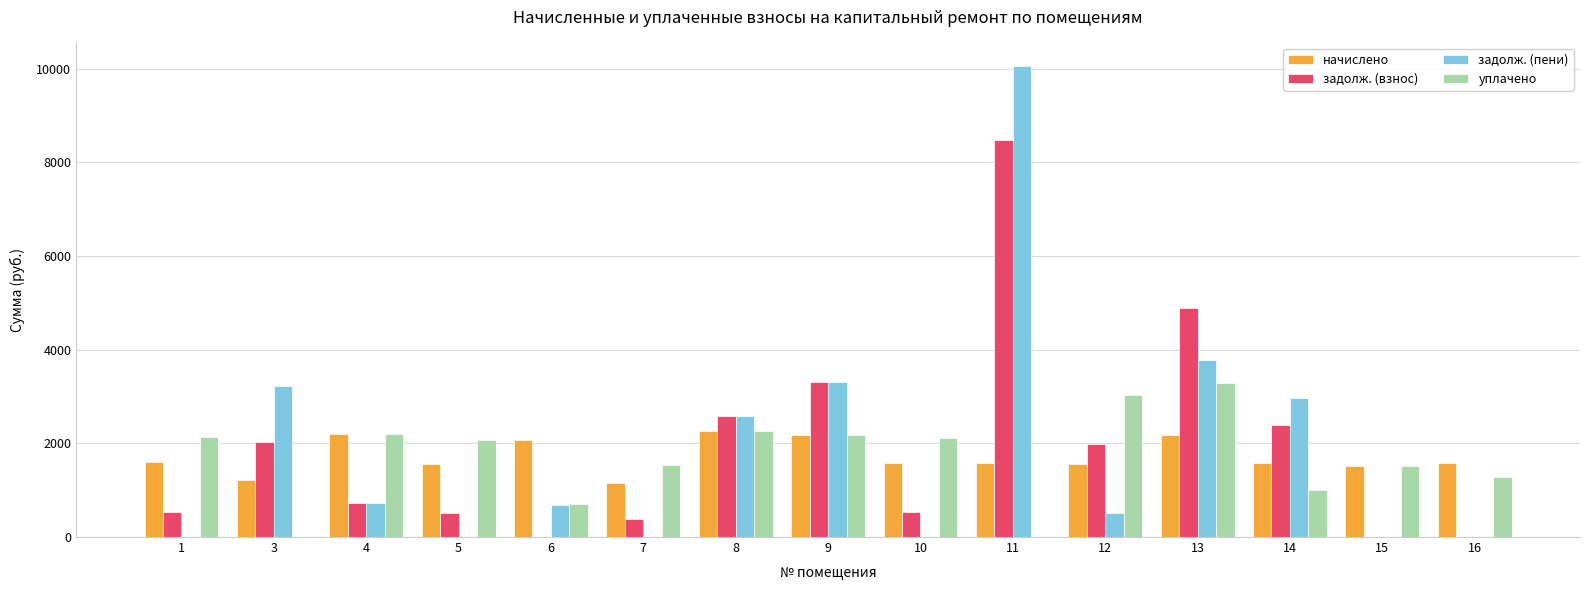

What is the sum of all задолж. (взнос) values?

28374.0